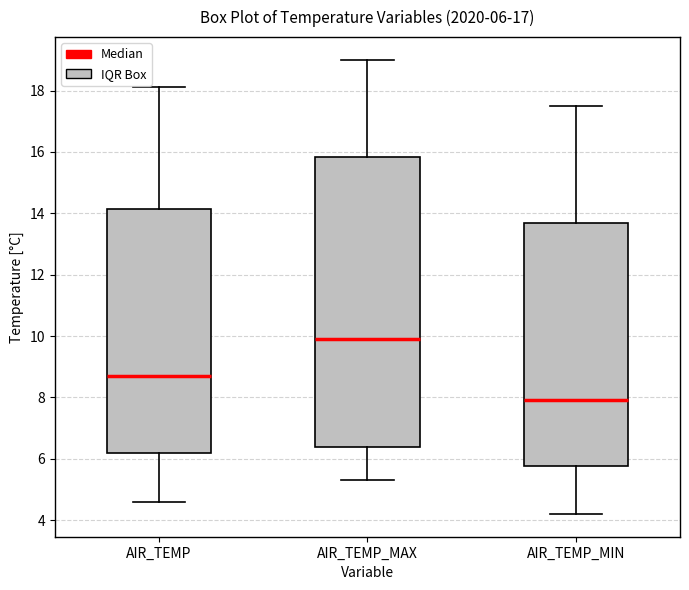

Which box has the highest median line?

AIR_TEMP_MAX